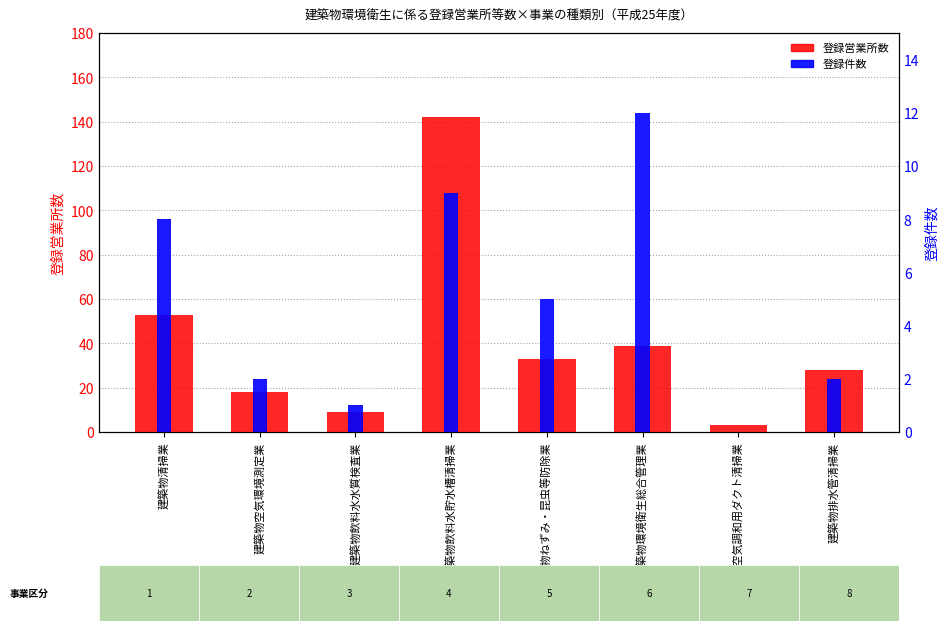

Reading left to right, what are all the values shown in this chart?

登録営業所数: 建築物清掃業=53	建築物空気環境測定業=18	建築物飲料水水質検査業=9	建築物飲料水貯水槽清掃業=142	建築物ねずみ・昆虫等防除業=33	建築物環境衛生総合管理業=39	建築物空気調和用ダクト清掃業=3	建築物排水管清掃業=28
登録件数: 建築物清掃業=8	建築物空気環境測定業=2	建築物飲料水水質検査業=1	建築物飲料水貯水槽清掃業=9	建築物ねずみ・昆虫等防除業=5	建築物環境衛生総合管理業=12	建築物空気調和用ダクト清掃業=0	建築物排水管清掃業=2